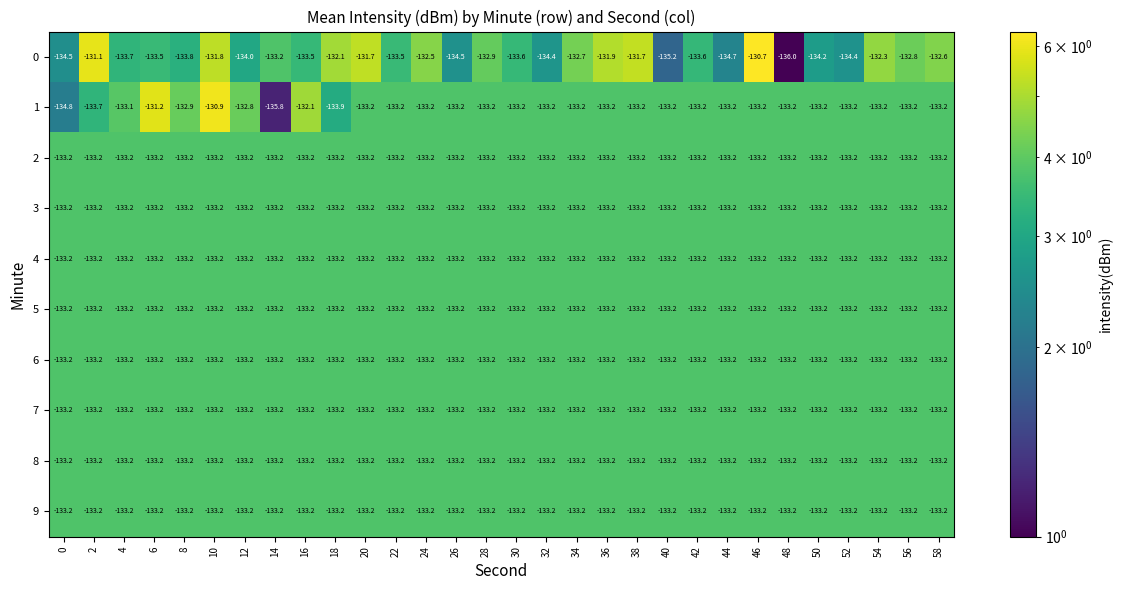

Which series changed the most between 28 and 30?

0